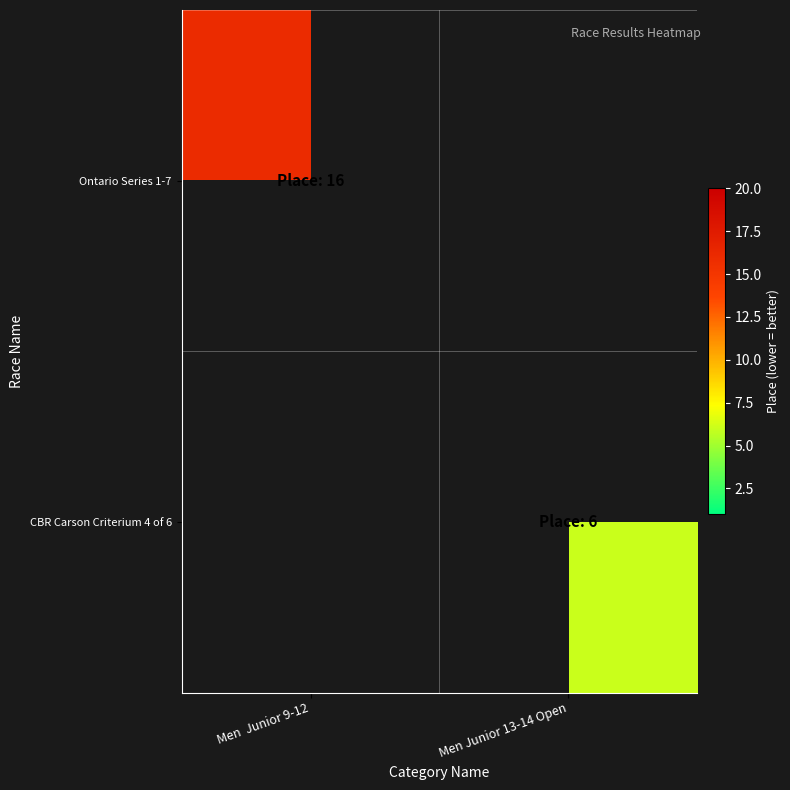

At which label does CBR Carson Criterium 4 of 6 reach its peak?

Men Junior 9-12